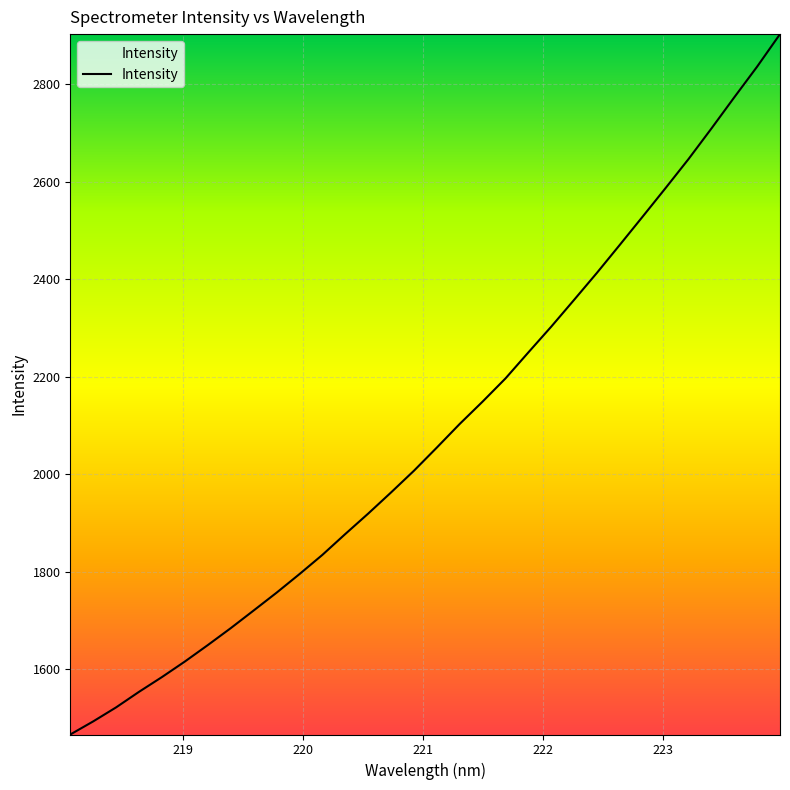

What is the smallest value displayed?

1466.6